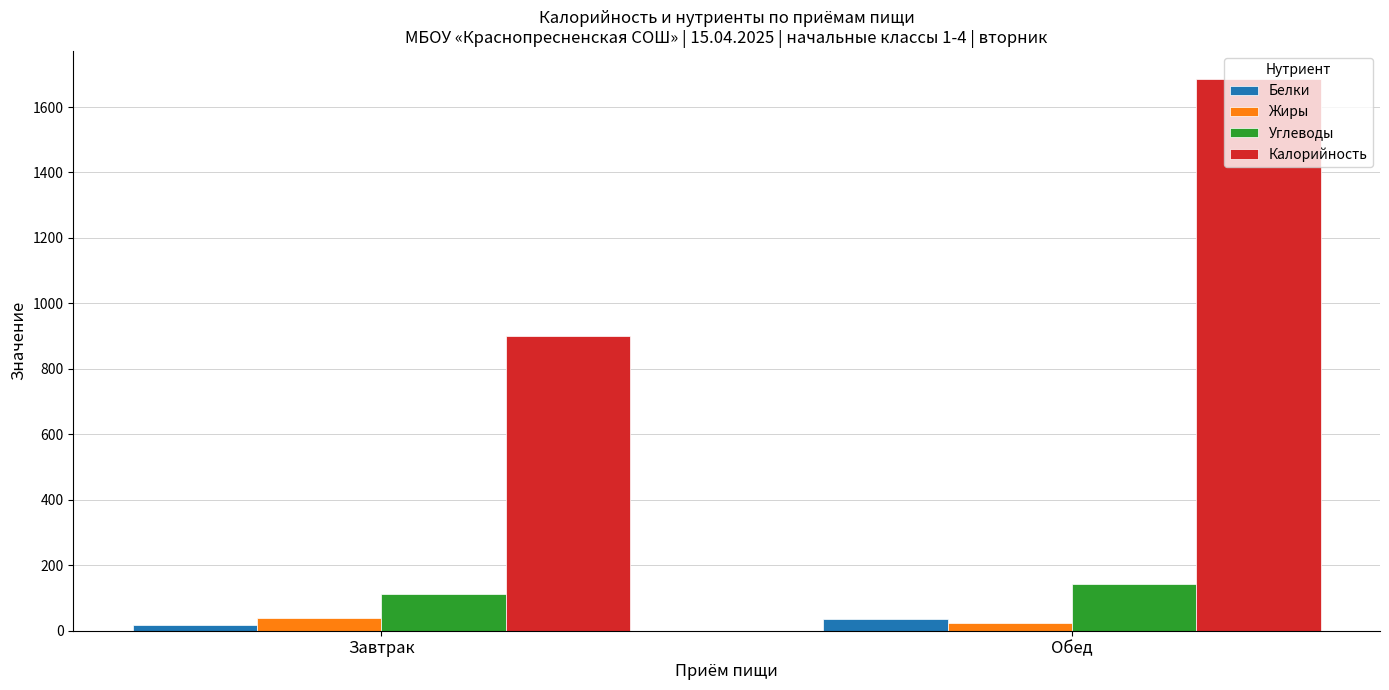

Which series changed the most between Завтрак and Обед?

Калорийность